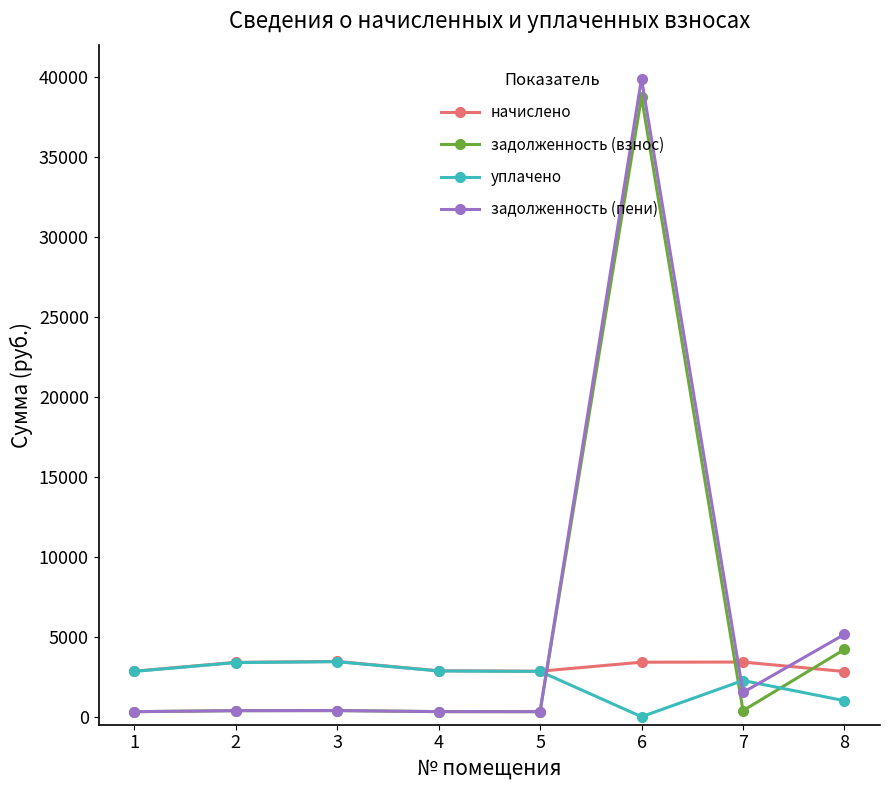

Is this an area chart (filled region under the line)?

No